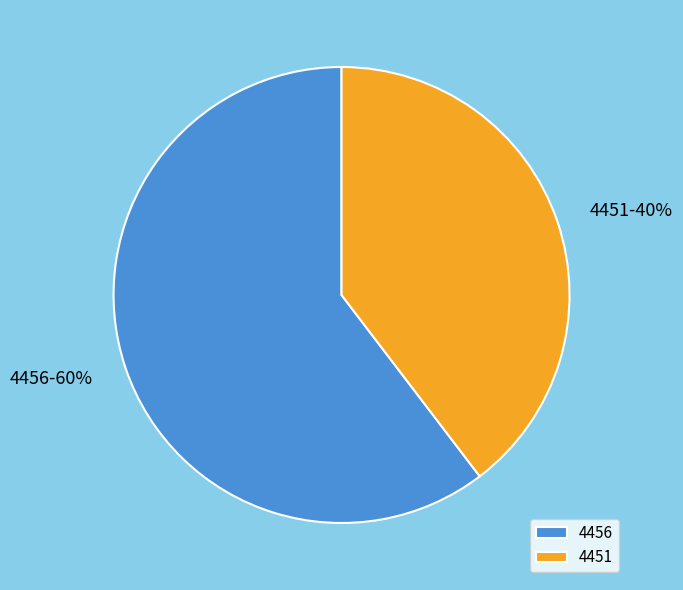

Is it true that 4451 is 40% of the pie?

True